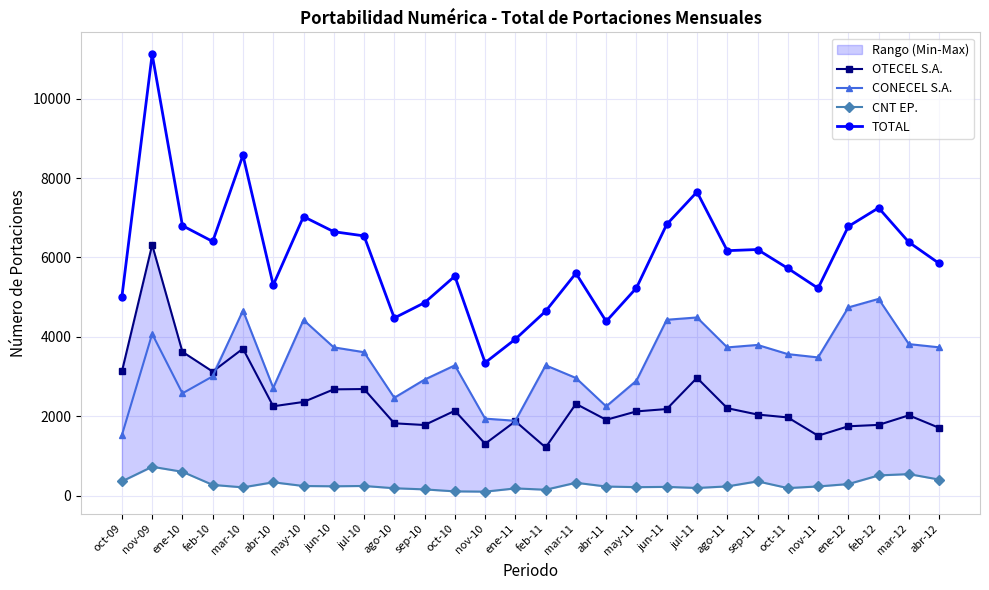

What is the total value across all series at oct-09?

10018